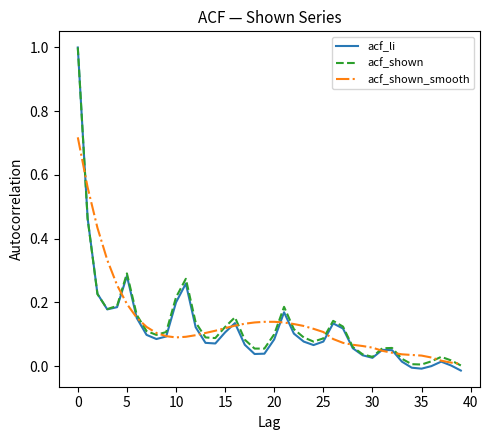

Which series has the widest spread of values?

acf_li